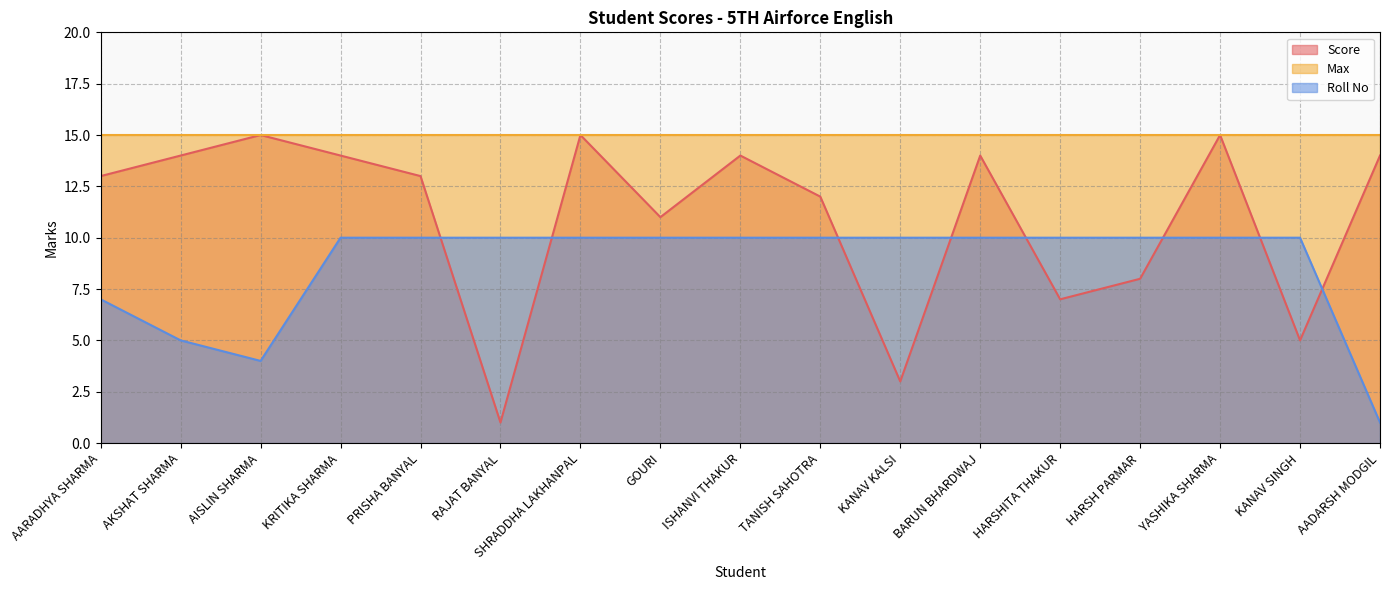

Which series ends up on top after the final intersection of Roll No and Score?

Score